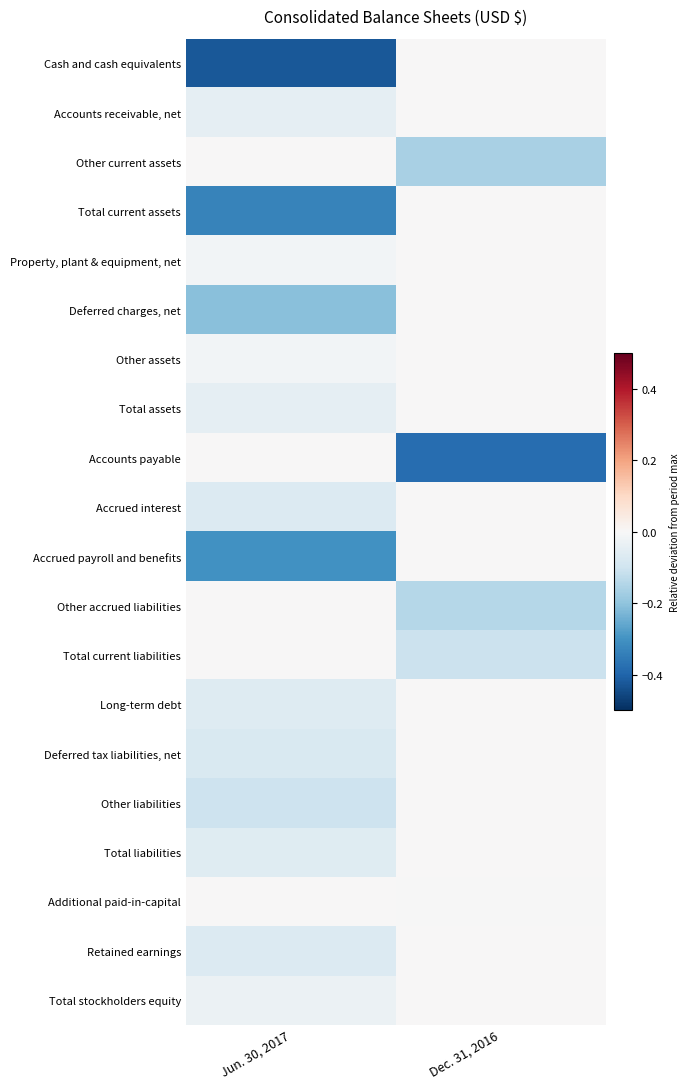

Rank the series at Jun. 30, 2017 from highest to lowest value.

Other current assets, Accounts payable, Other accrued liabilities, Total current liabilities, Additional paid-in-capital, Other assets, Property, plant & equipment, net, Total stockholders equity, Accounts receivable, net, Total assets, Total liabilities, Long-term debt, Accrued interest, Retained earnings, Deferred tax liabilities, net, Other liabilities, Deferred charges, net, Accrued payroll and benefits, Total current assets, Cash and cash equivalents